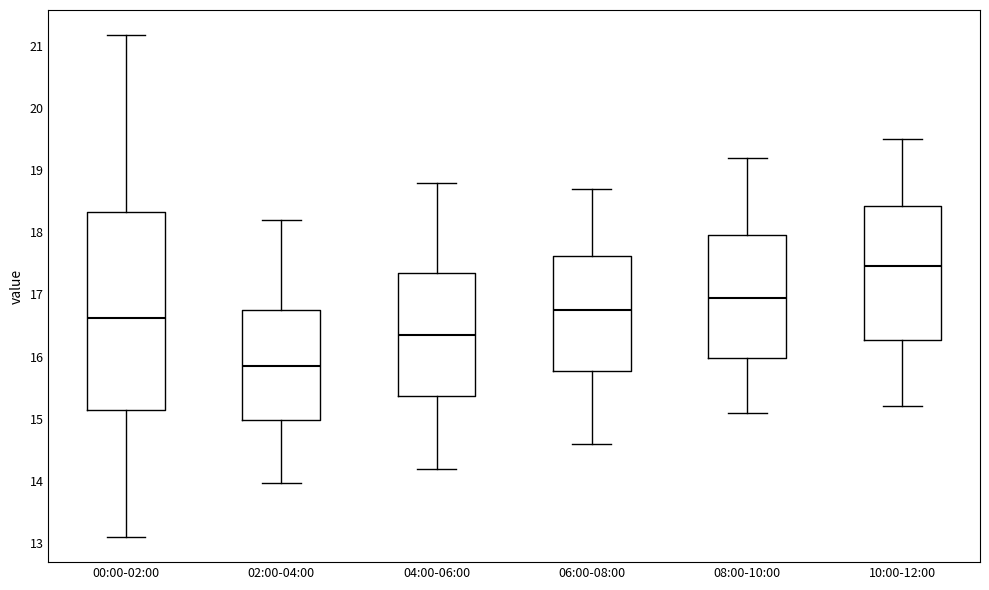

Reading left to right, transcribe this box plot: for each box, give where its median line is, the range the box spans, and where its two whiskers end, as read against the y-axis. The values are not printed on the chart, so give them approximately, as read against the axis.

00:00-02:00: median 16.6, box 15.1 to 18.3, whiskers 13.1 to 21.2
02:00-04:00: median 15.9, box 15.0 to 16.7, whiskers 14.0 to 18.2
04:00-06:00: median 16.4, box 15.4 to 17.4, whiskers 14.2 to 18.8
06:00-08:00: median 16.8, box 15.8 to 17.6, whiskers 14.6 to 18.7
08:00-10:00: median 17.0, box 16.0 to 18.0, whiskers 15.1 to 19.2
10:00-12:00: median 17.5, box 16.3 to 18.4, whiskers 15.2 to 19.5